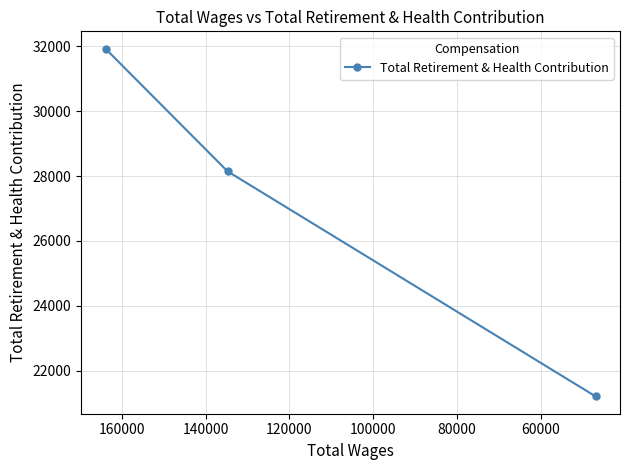

Reading right to left, extract all data points from this chart.

21215.5	28145.9	31920.6